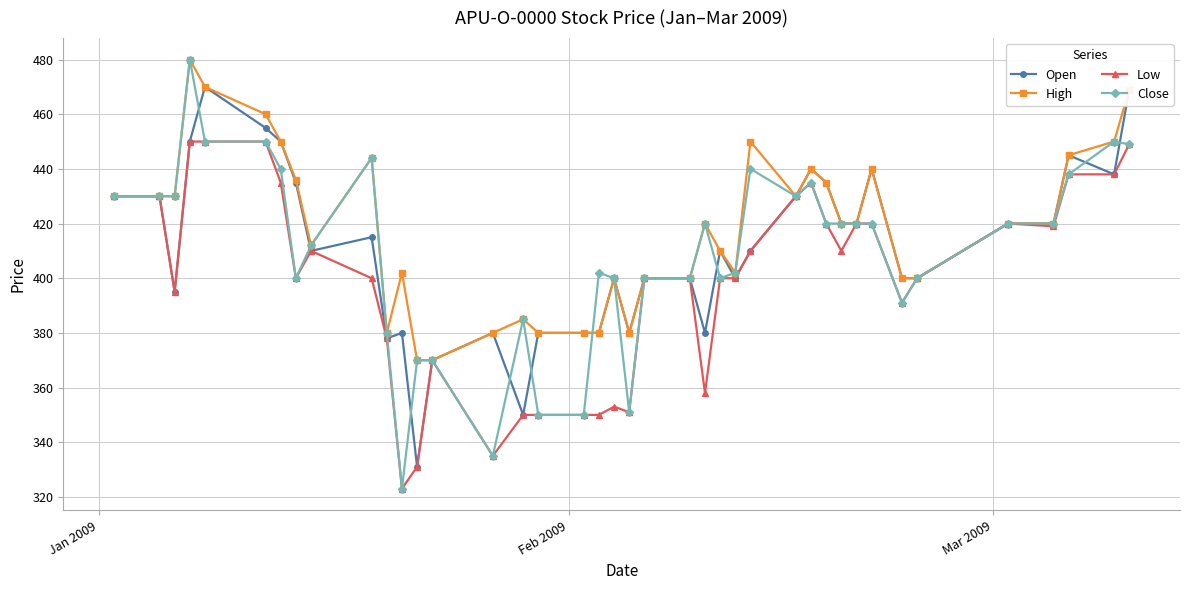

Does the chart display data point markers on the line(s)?

Yes